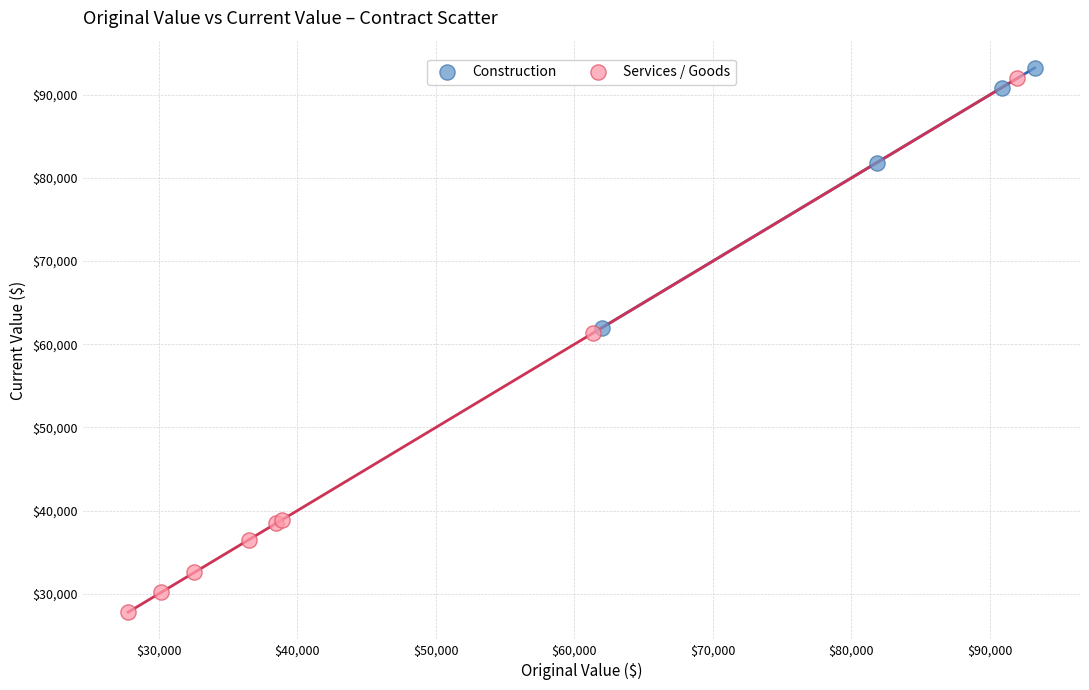

Which series has the widest spread of Y values?

Services / Goods